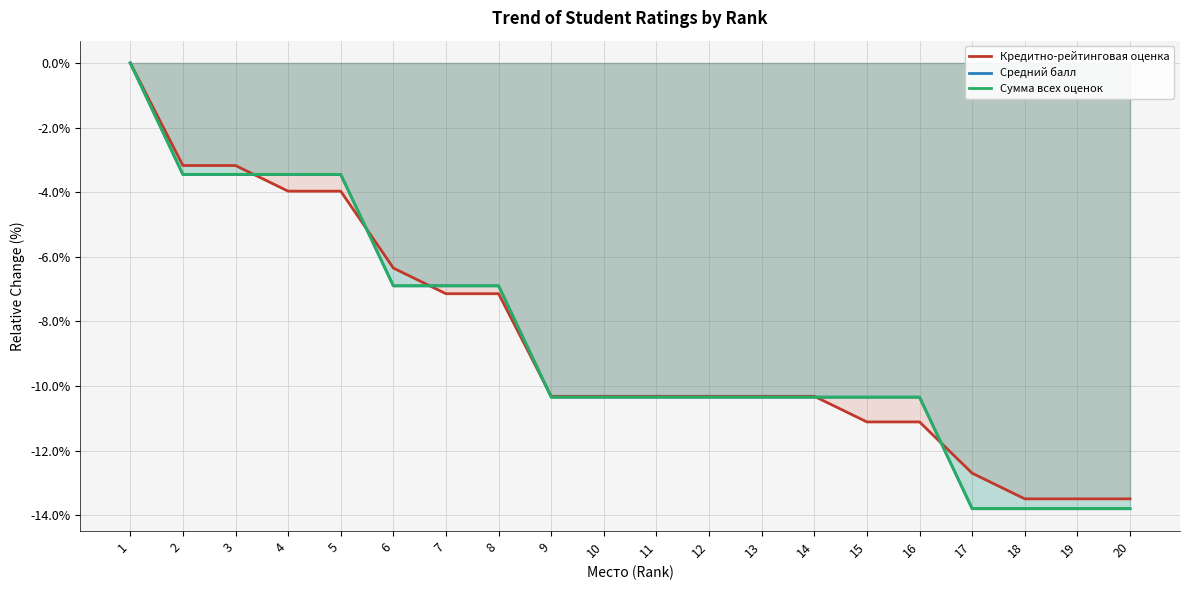

What value does the Сумма всех оценок series have at 14?

-10.3